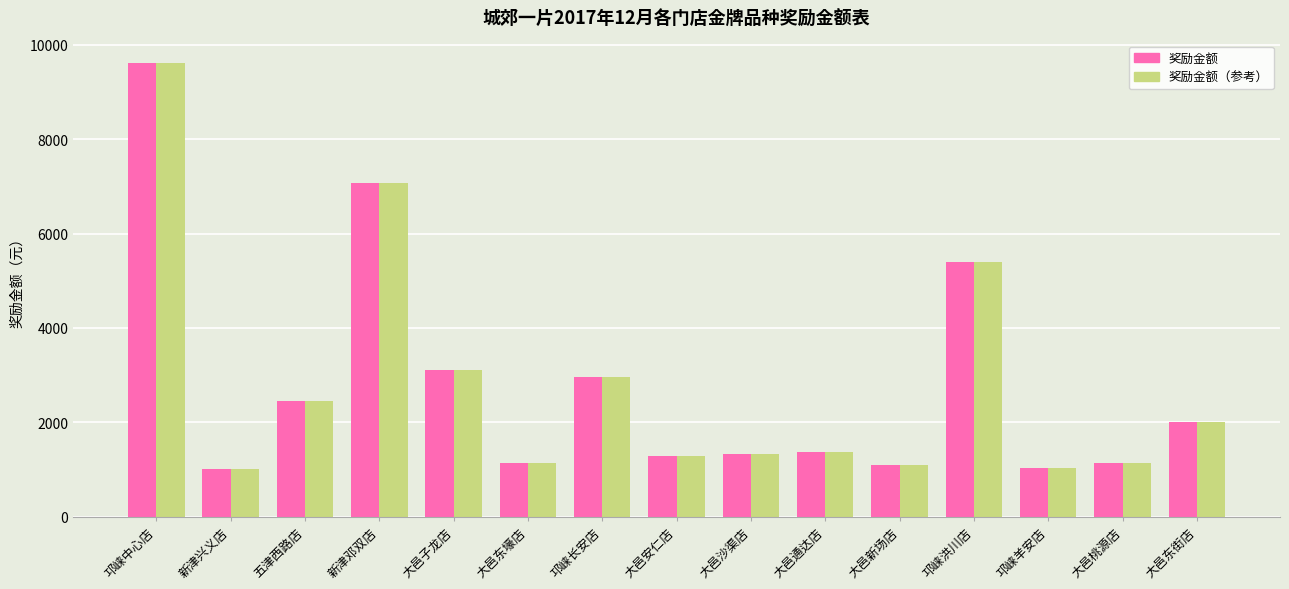

The value of 奖励金额 at 邛崃洪川店 is 5388.2. True or false?

True